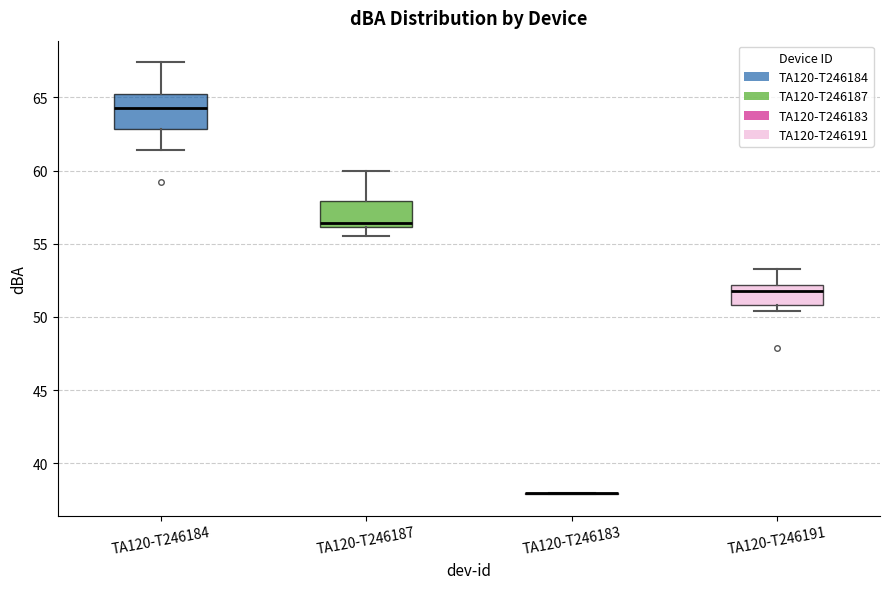

Where does the median line of the box for TA120-T246184 sit on the y-axis? The values are not printed on the chart, so give them approximately, as read against the axis.

64.5